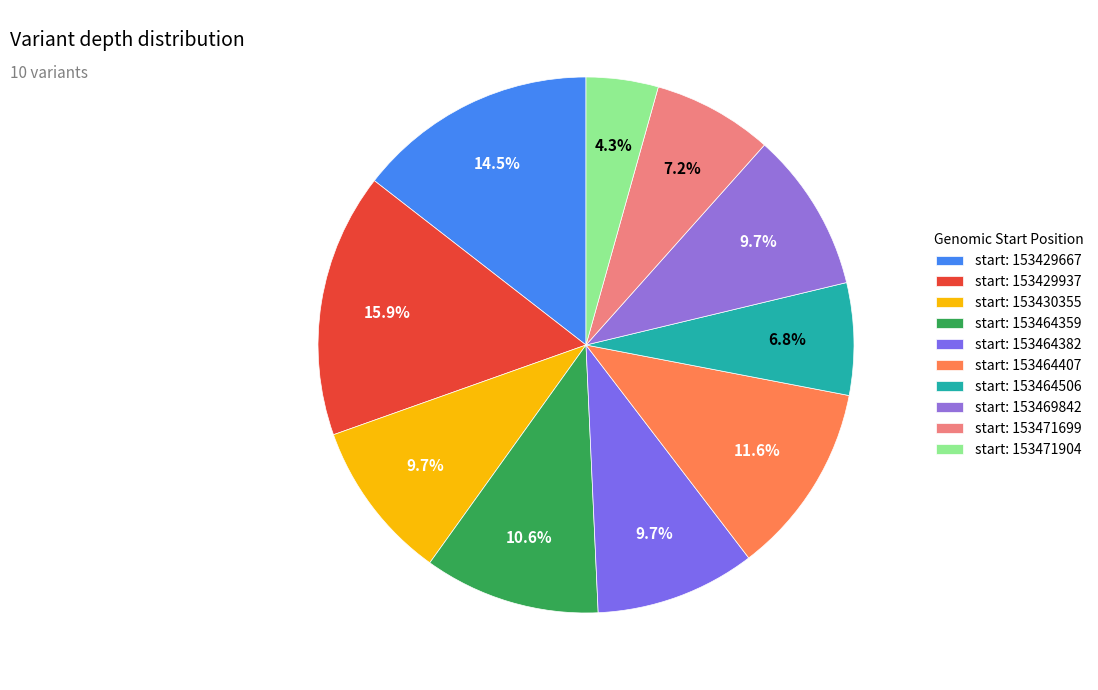

How many segments does this pie chart have?

10